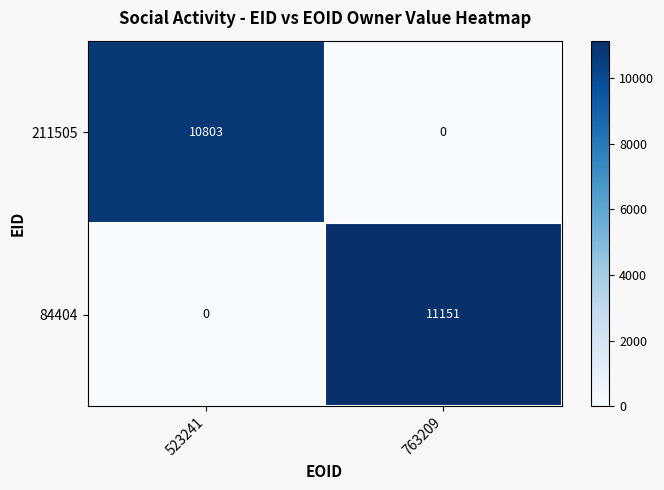

Reading right to left, extract all data points from this chart.

211505: 0	10803
84404: 11151	0